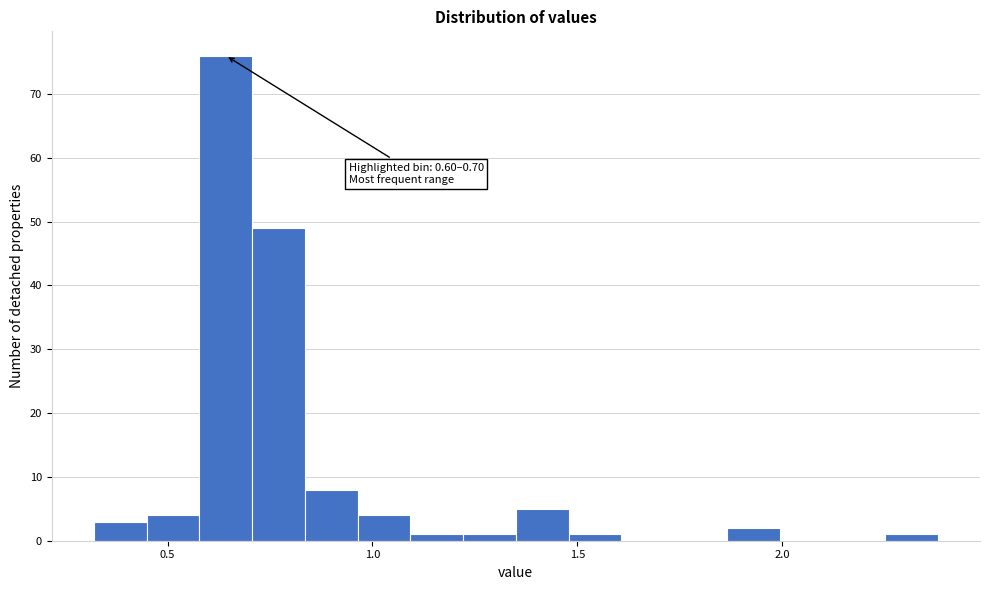

Around what value on the x-axis is the tallest bar? Give the approximate position of its centre, as read against the axis.

0.65